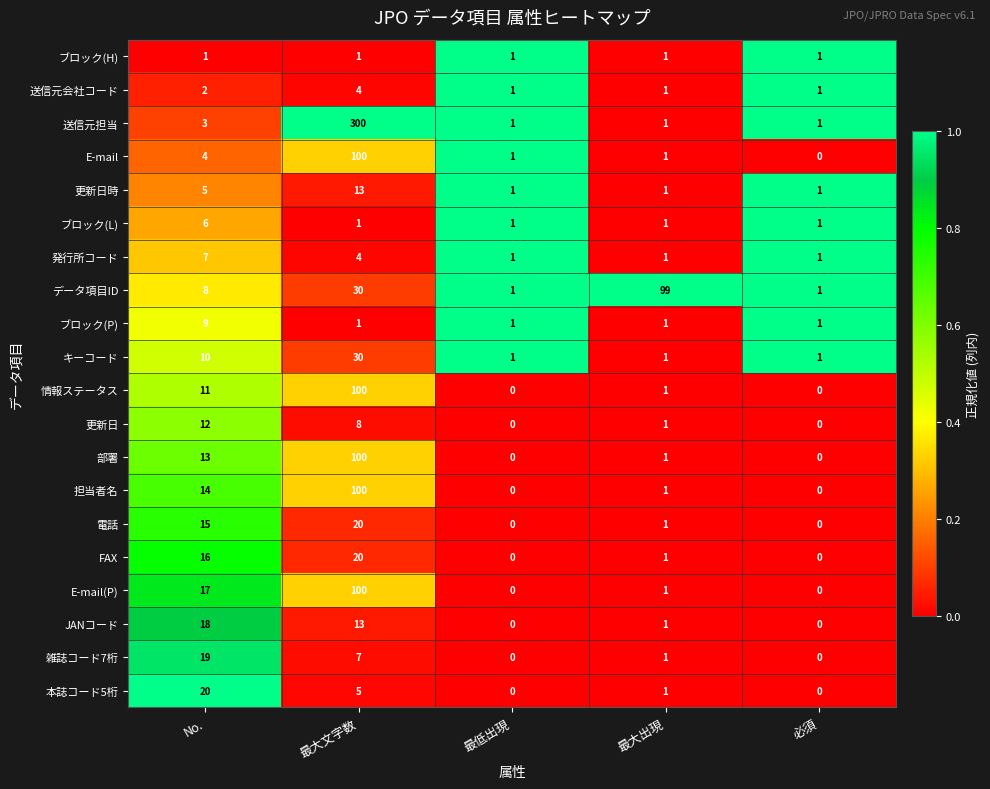

Is it true that 発行所コード equals 7 at No.?

True